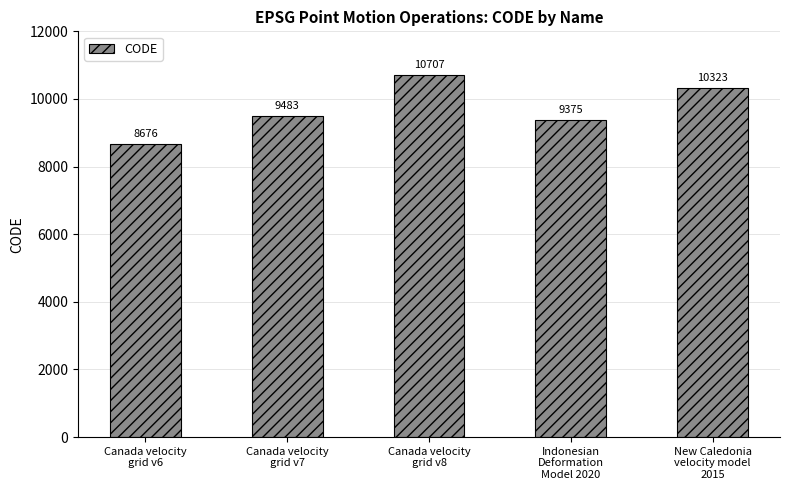

Are the bars horizontal?

No